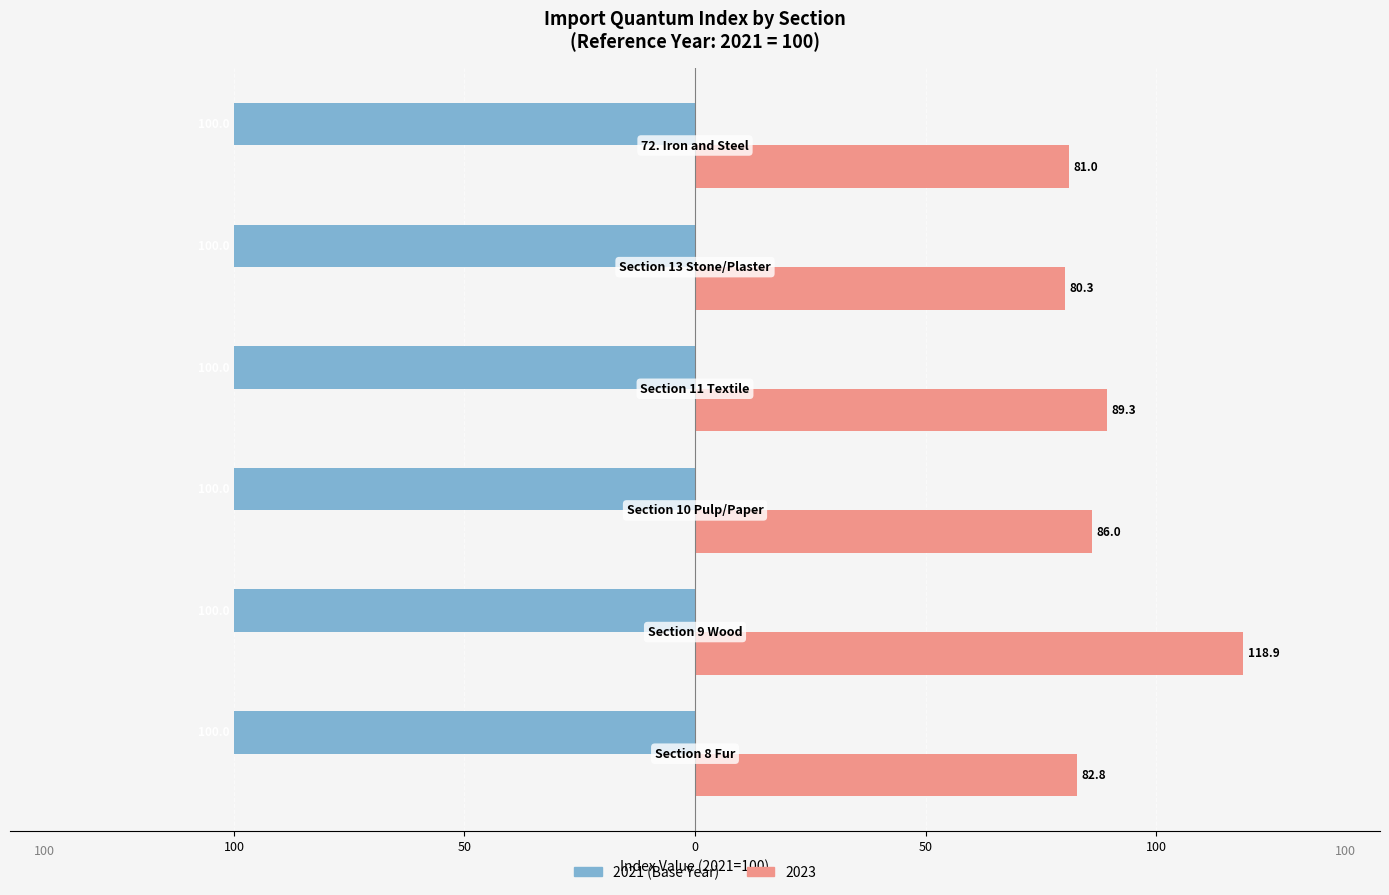

What are all the series names shown in the legend?

2021 (Base Year), 2023